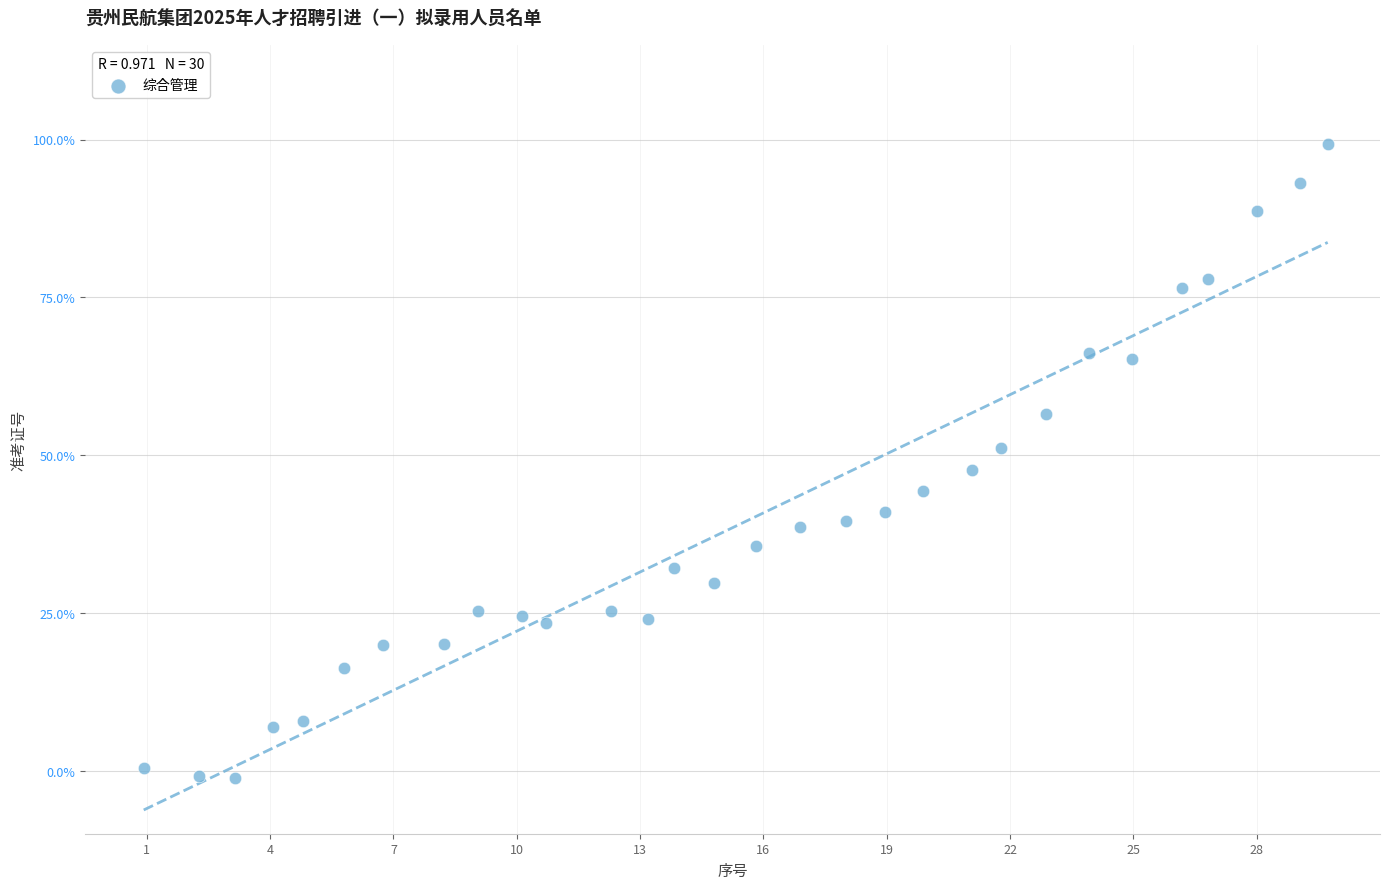

What is the range of Y values (max minus min)?

100.5